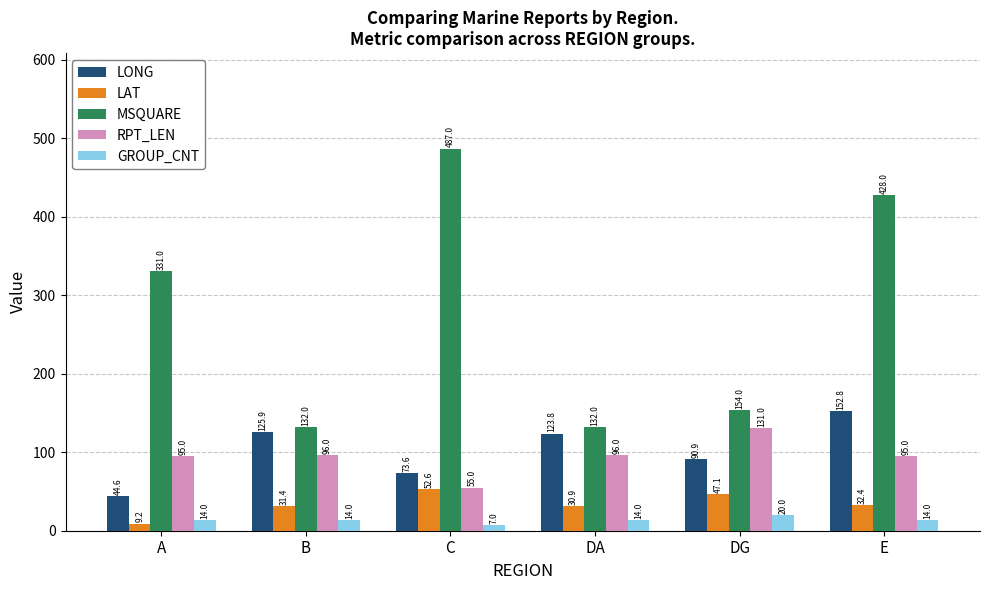

At E, list the series in order from smallest to largest.

GROUP_CNT, LAT, RPT_LEN, LONG, MSQUARE